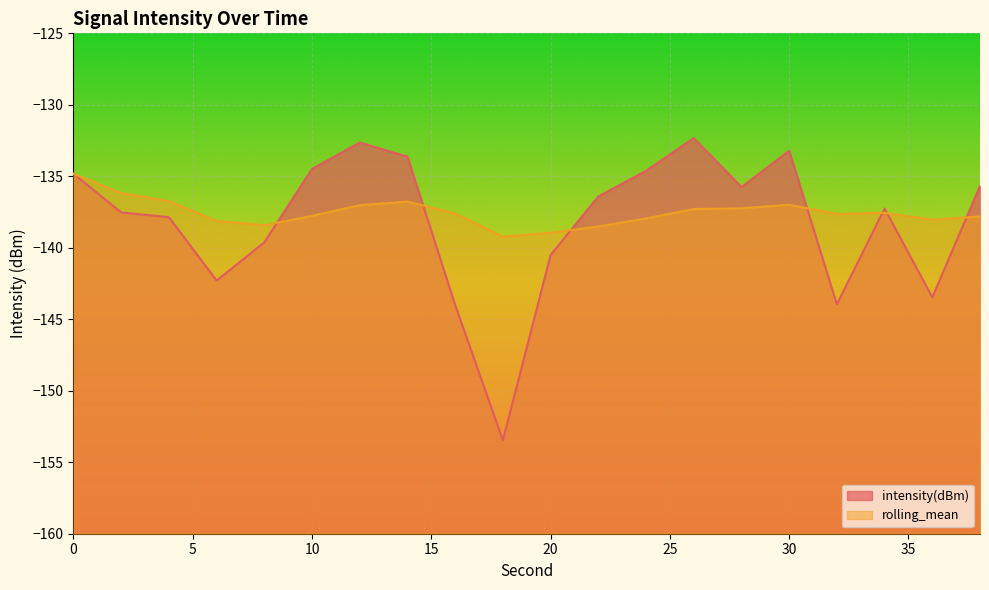

Does the chart display data point markers on the line(s)?

No